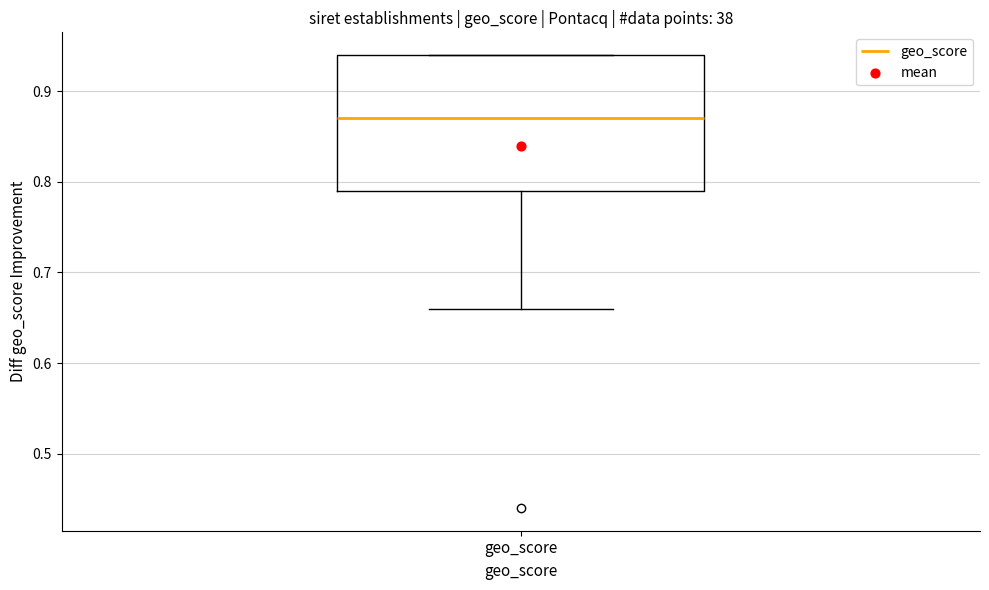

Where is the upper edge of the box for geo_score on the y-axis? The values are not printed on the chart, so give them approximately, as read against the axis.

0.94